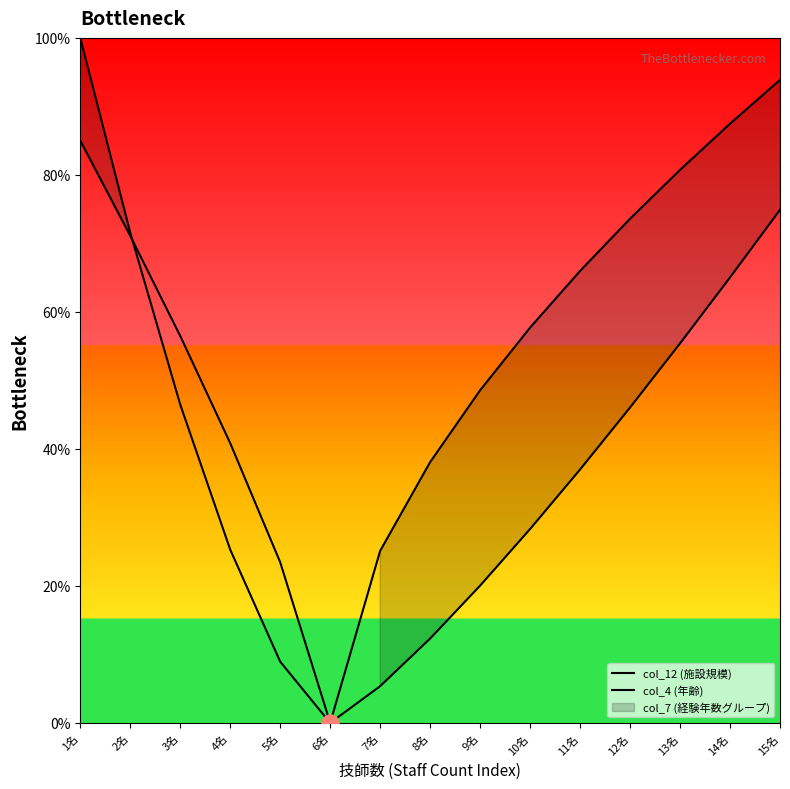

What is the difference between the highest and lowest values at 10名?

29.4